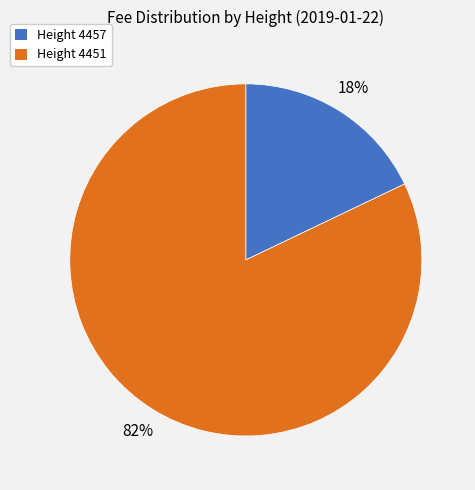

The Height 4451 slice represents 82% of the pie. True or false?

True